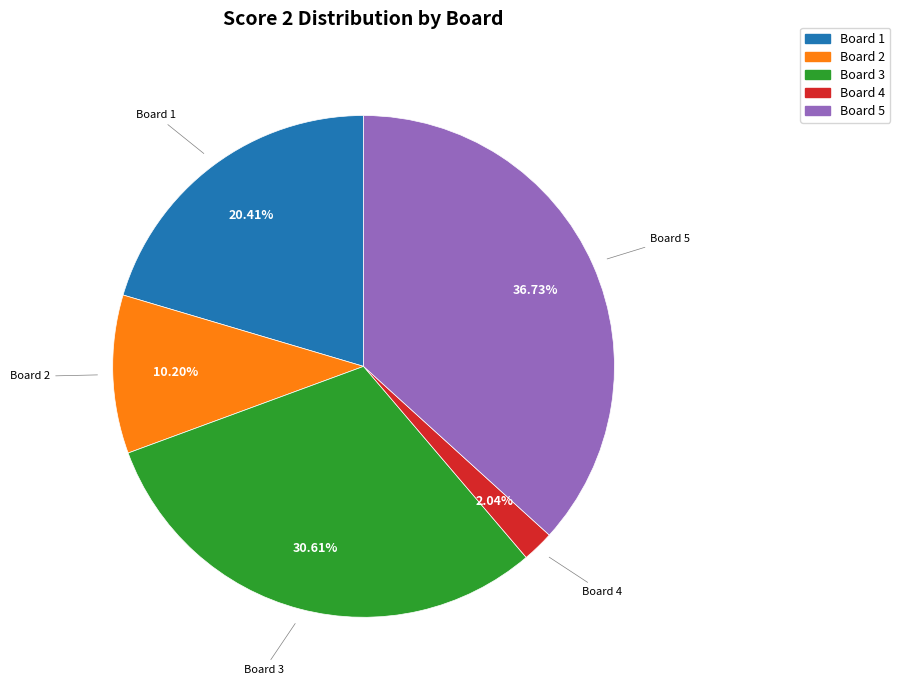

Is there a majority slice in this chart?

No